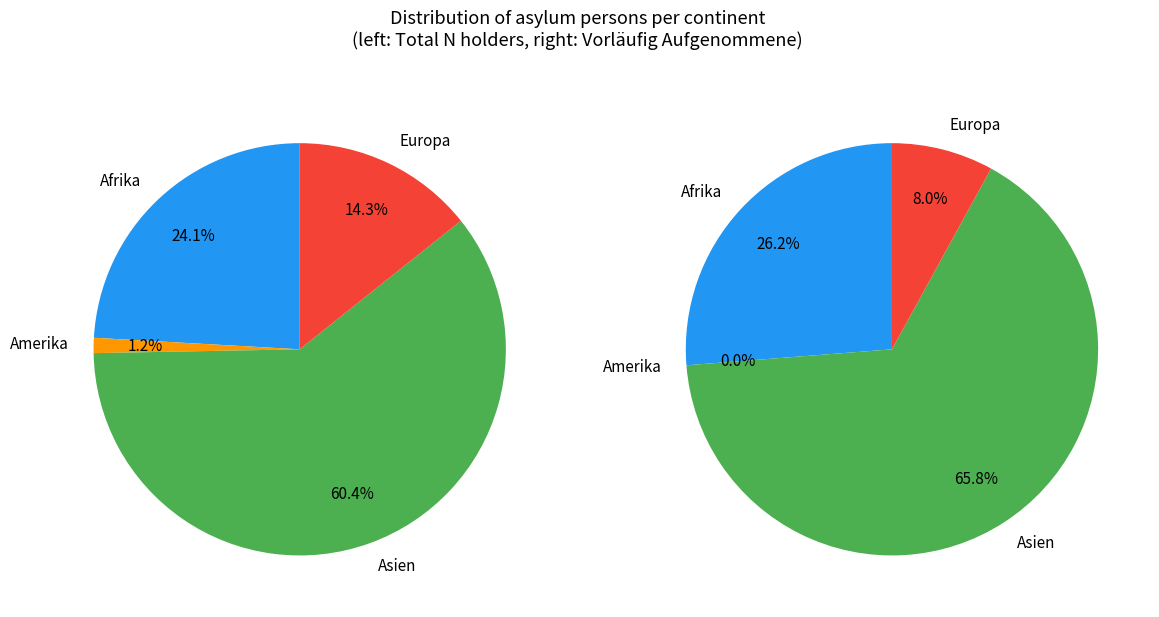

Rank the categories by value from highest to lowest.

Asien, Afrika, Europa, Amerika